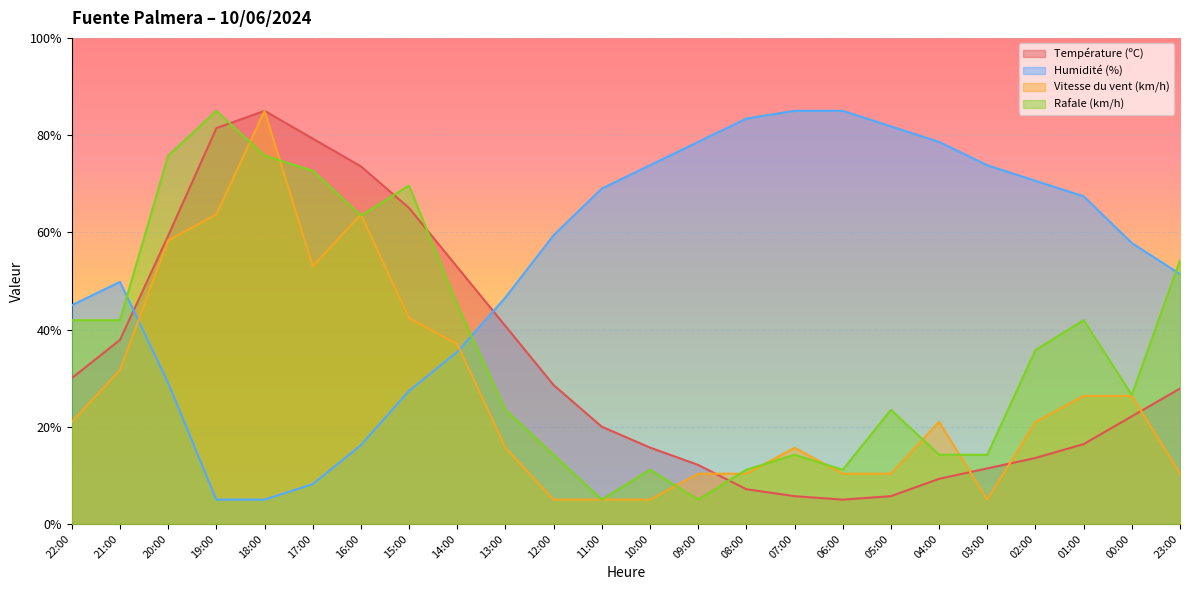

Reading right to left, transcribe all the data shown in this chart.

Température (ºC): 27.9	22.1	16.4	13.6	11.4	9.3	5.7	5.0	5.7	7.1	12.1	15.7	20.0	28.6	40.7	52.9	65.0	73.6	79.3	85.0	81.4	59.3	37.9	30.0
Humidité (%): 51.4	57.8	67.4	70.6	73.8	78.6	81.8	85.0	85.0	83.4	78.6	73.8	69.0	59.4	46.6	35.4	27.4	16.2	8.2	5.0	5.0	29.0	49.8	45.0
Vitesse du vent (km/h): 10.3	26.3	26.3	21.0	5.0	21.0	10.3	10.3	15.7	10.3	10.3	5.0	5.0	5.0	15.7	37.0	42.3	63.7	53.0	85.0	63.7	58.3	31.7	21.0
Rafale (km/h): 54.2	26.5	41.9	35.8	14.2	14.2	23.5	11.2	14.2	11.2	5.0	11.2	5.0	14.2	23.5	45.0	69.6	63.5	72.7	75.8	85.0	75.8	41.9	41.9